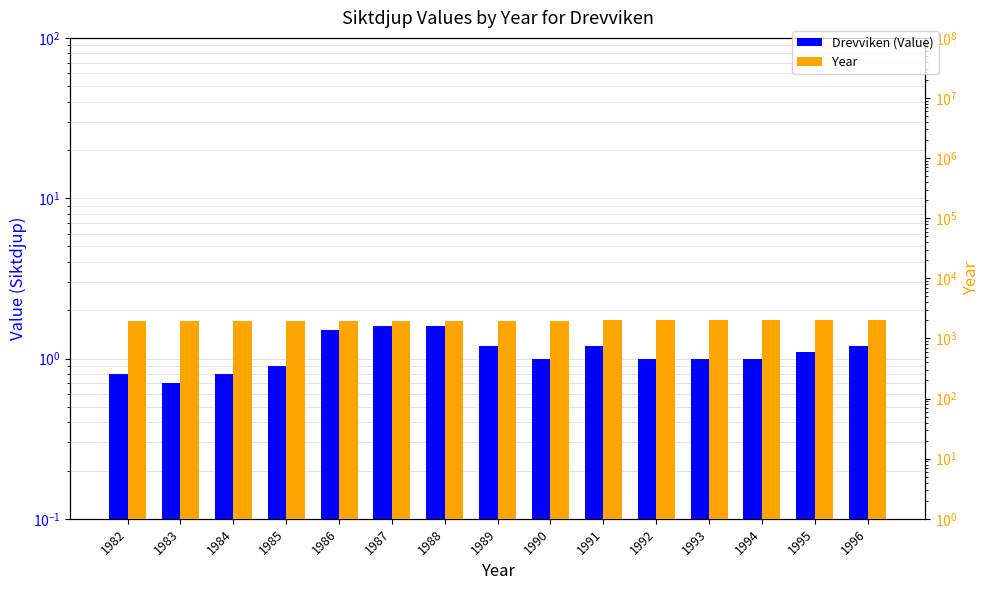

Which label corresponds to the largest value in the chart?

1996